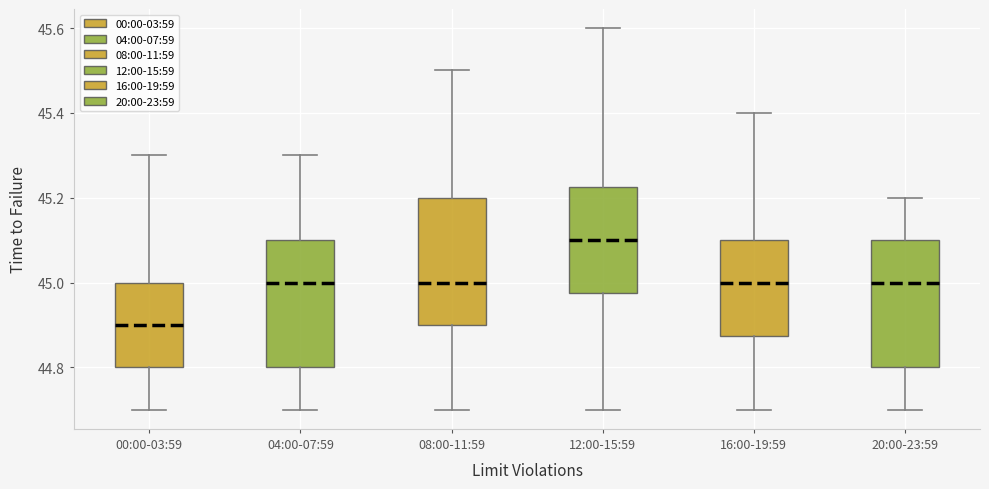

Where is the upper edge of the box for 00:00-03:59 on the y-axis? The values are not printed on the chart, so give them approximately, as read against the axis.

45.00